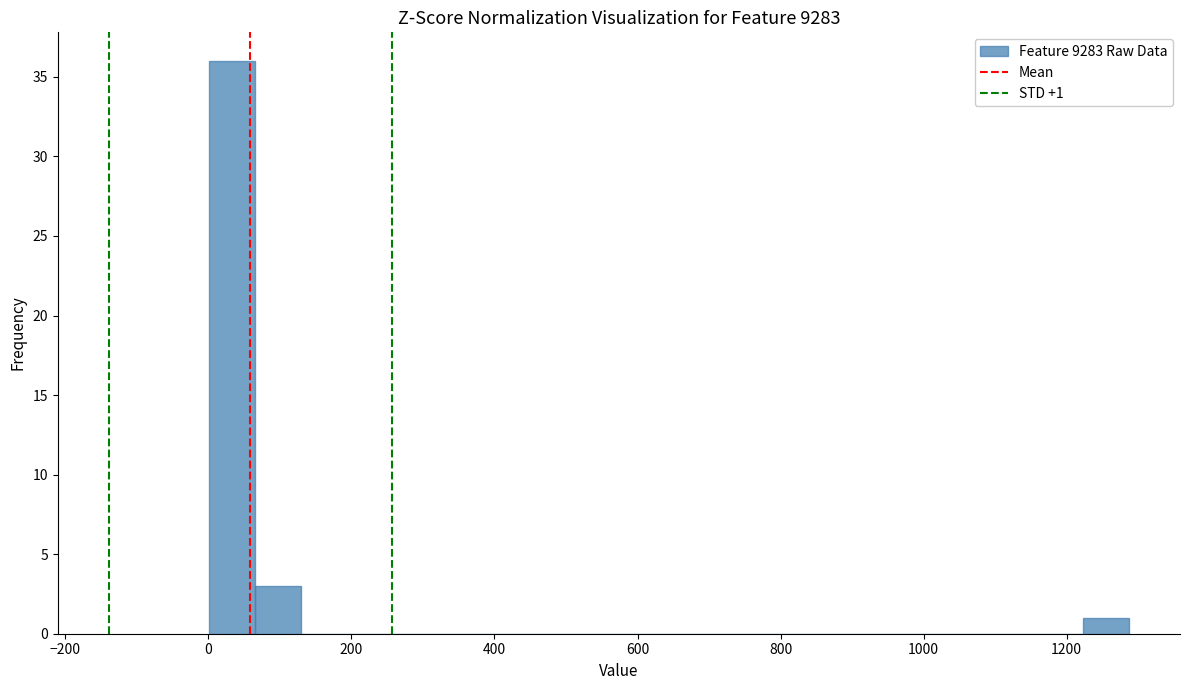

Read against the x-axis, roughly where is the centre of the tallest bar?

40